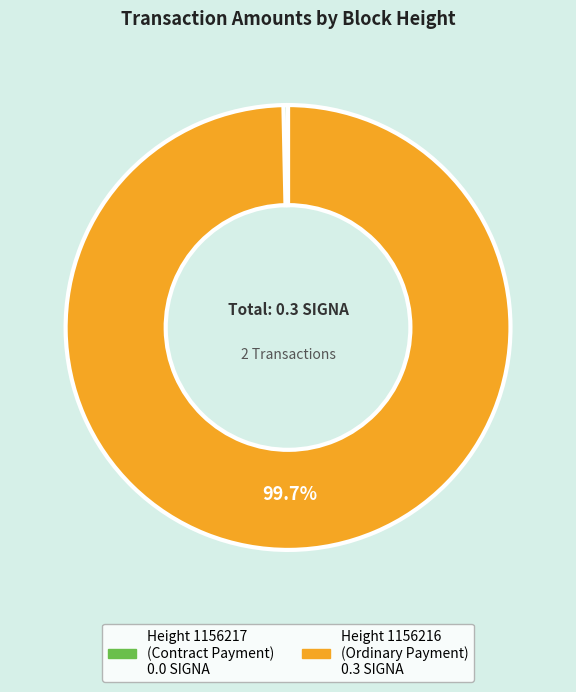

How many slices are in this pie chart?

2